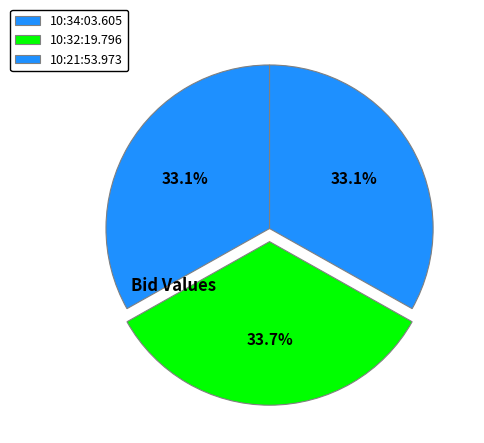

Which category has the biggest portion of the pie?

10:32:19.796